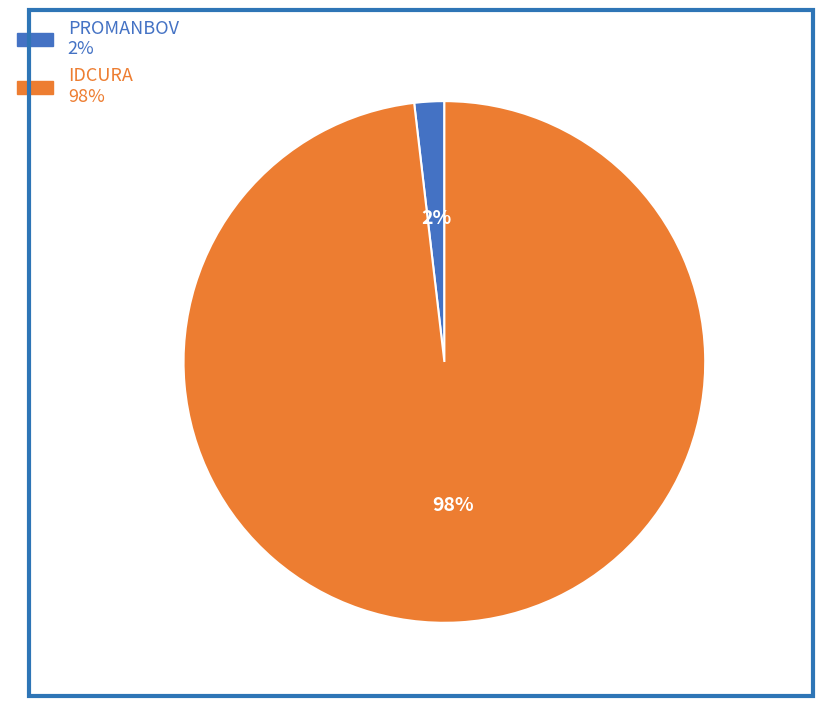

What percentage is the PROMANBOV slice, to the nearest percent?

2%